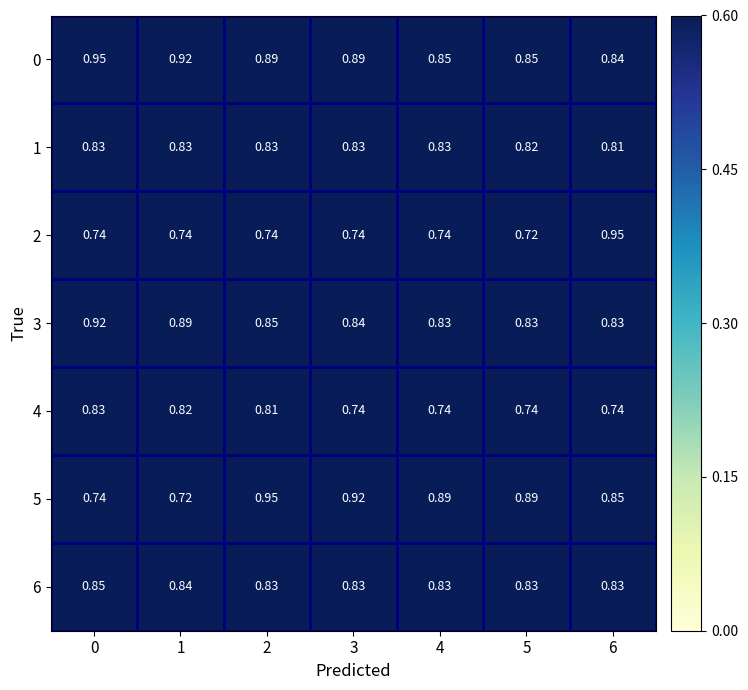

Is the value of 1 at 1 greater than the value of 5 at 6?

No